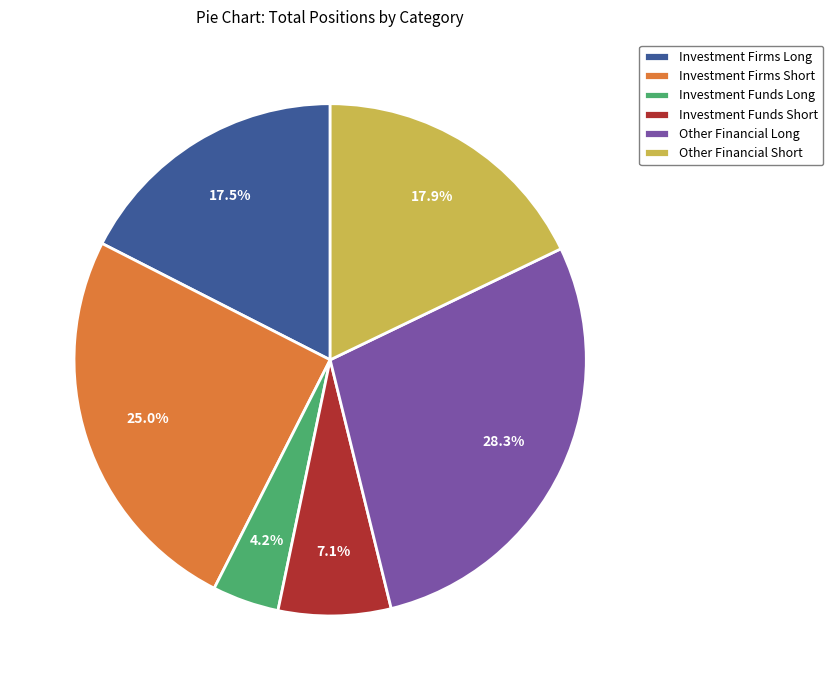

How many segments does this pie chart have?

6